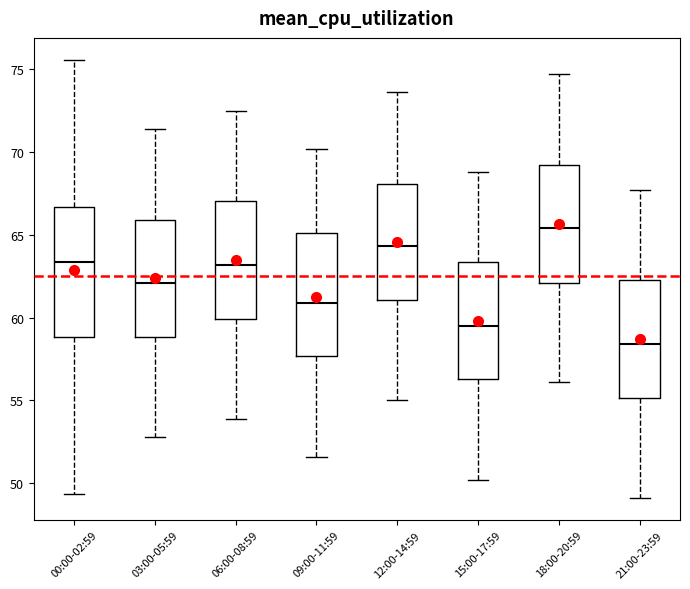

Which box has the lowest median line?

21:00-23:59